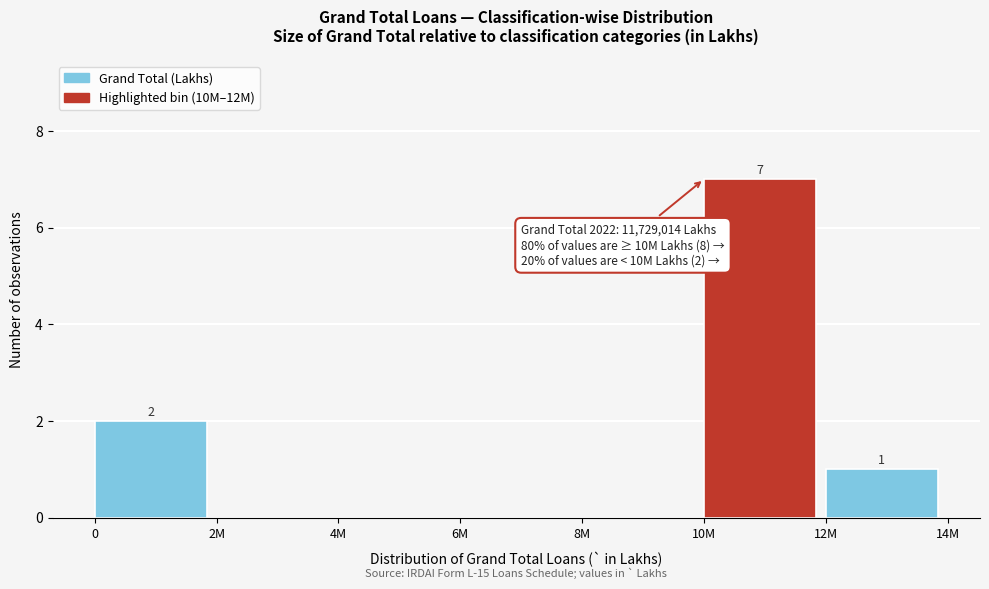

Reading left to right, list all the values displayed in this chart.

0=2	2M=0	4M=0	6M=0	8M=0	10M=7	12M=1